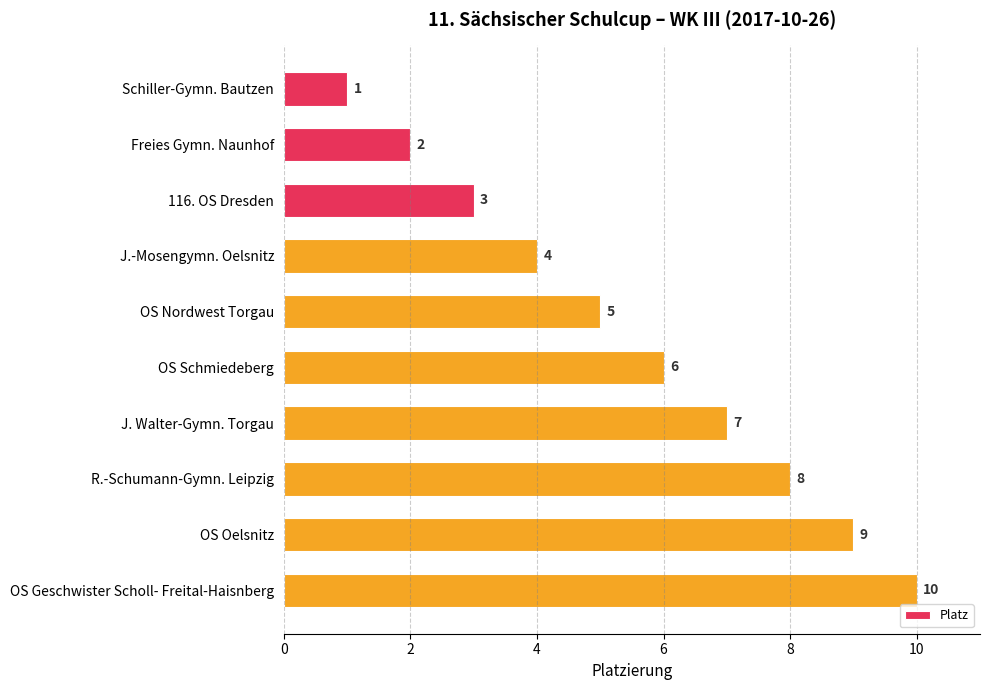

List the labels in order of value, largest first.

OS Geschwister Scholl- Freital-Haisnberg, OS Oelsnitz, R.-Schumann-Gymn. Leipzig, J. Walter-Gymn. Torgau, OS Schmiedeberg, OS Nordwest Torgau, J.-Mosengymn. Oelsnitz, 116. OS Dresden, Freies Gymn. Naunhof, Schiller-Gymn. Bautzen